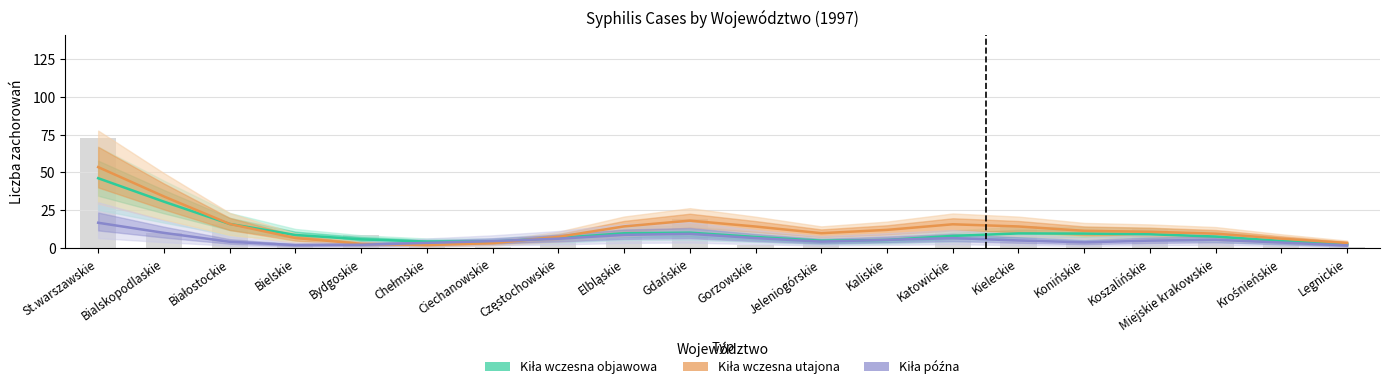

How many values in the Kiła późna series are below 5?

9